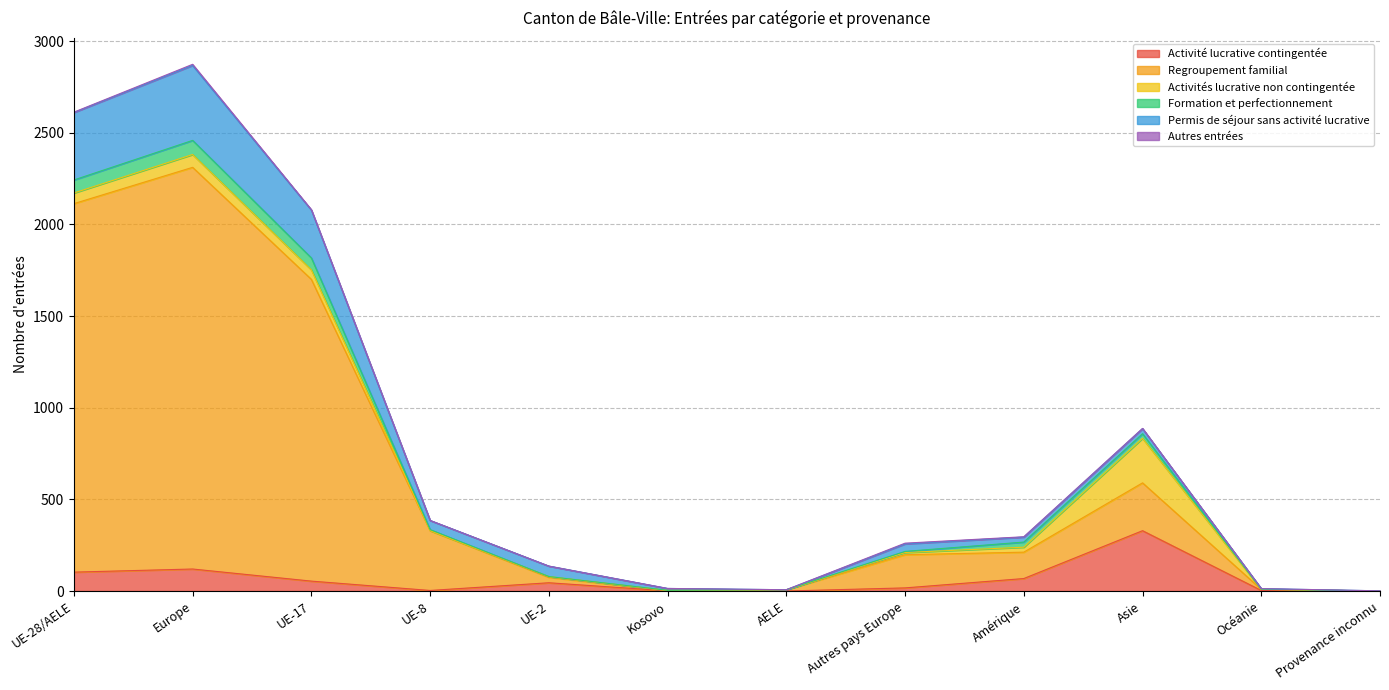

Which category has the highest value across all series?

Europe